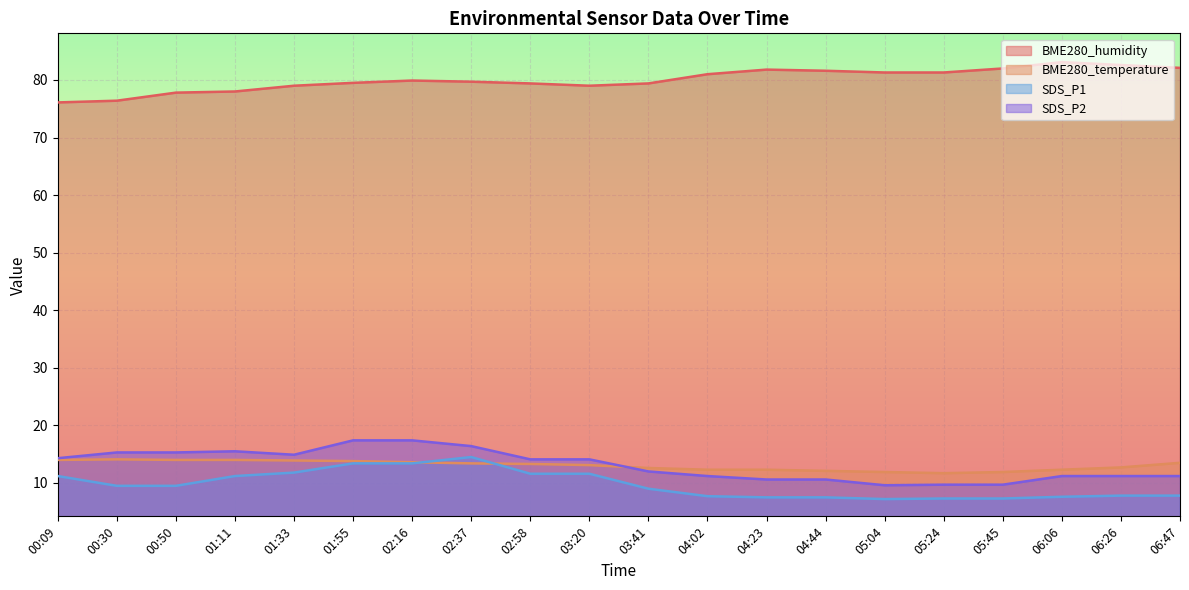

What is the label of the 5th point from the right?

05:24